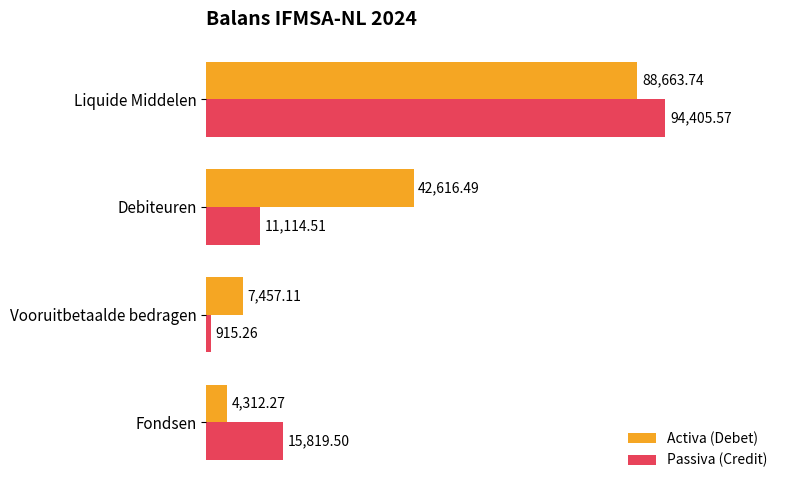

At which label does Activa (Debet) reach its minimum?

Fondsen